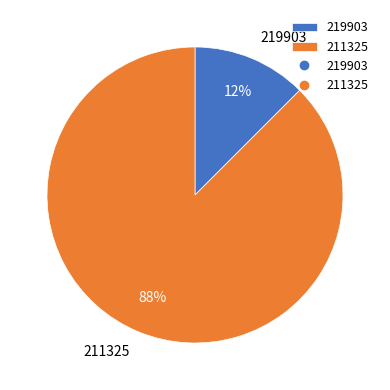

Count the number of slices in the pie.

2